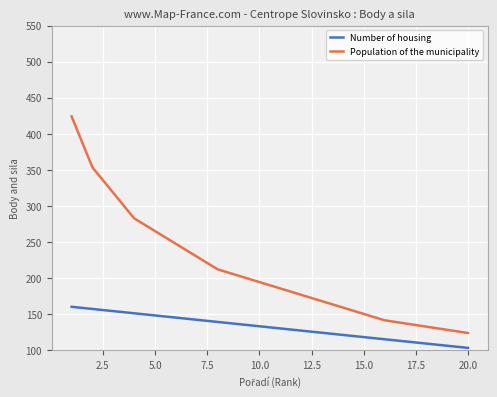

True or false: Population of the municipality and Number of housing cross at least once.

False